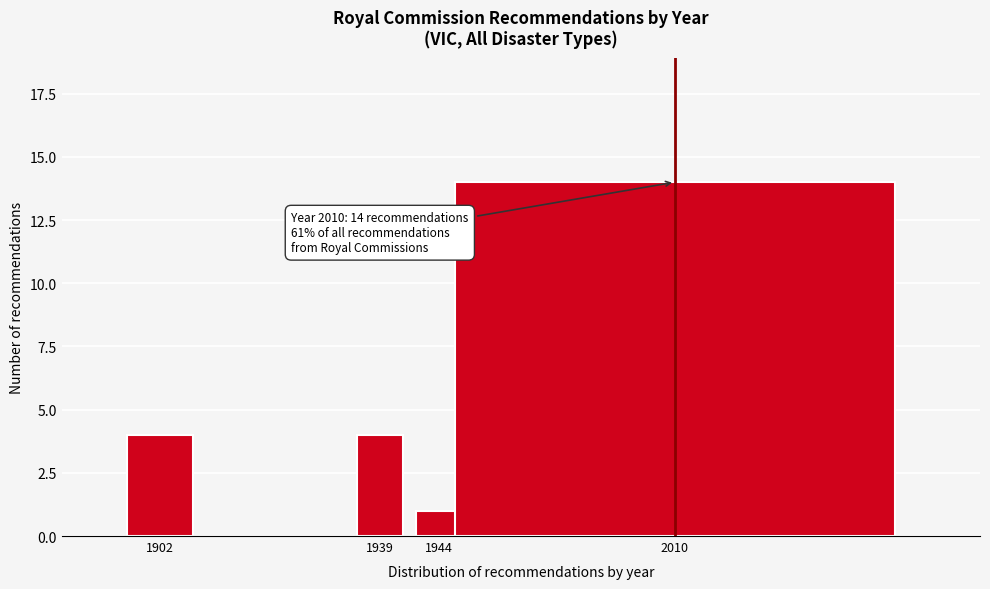

Reading right to left, transcribe all the data shown in this chart.

14	1	4	4